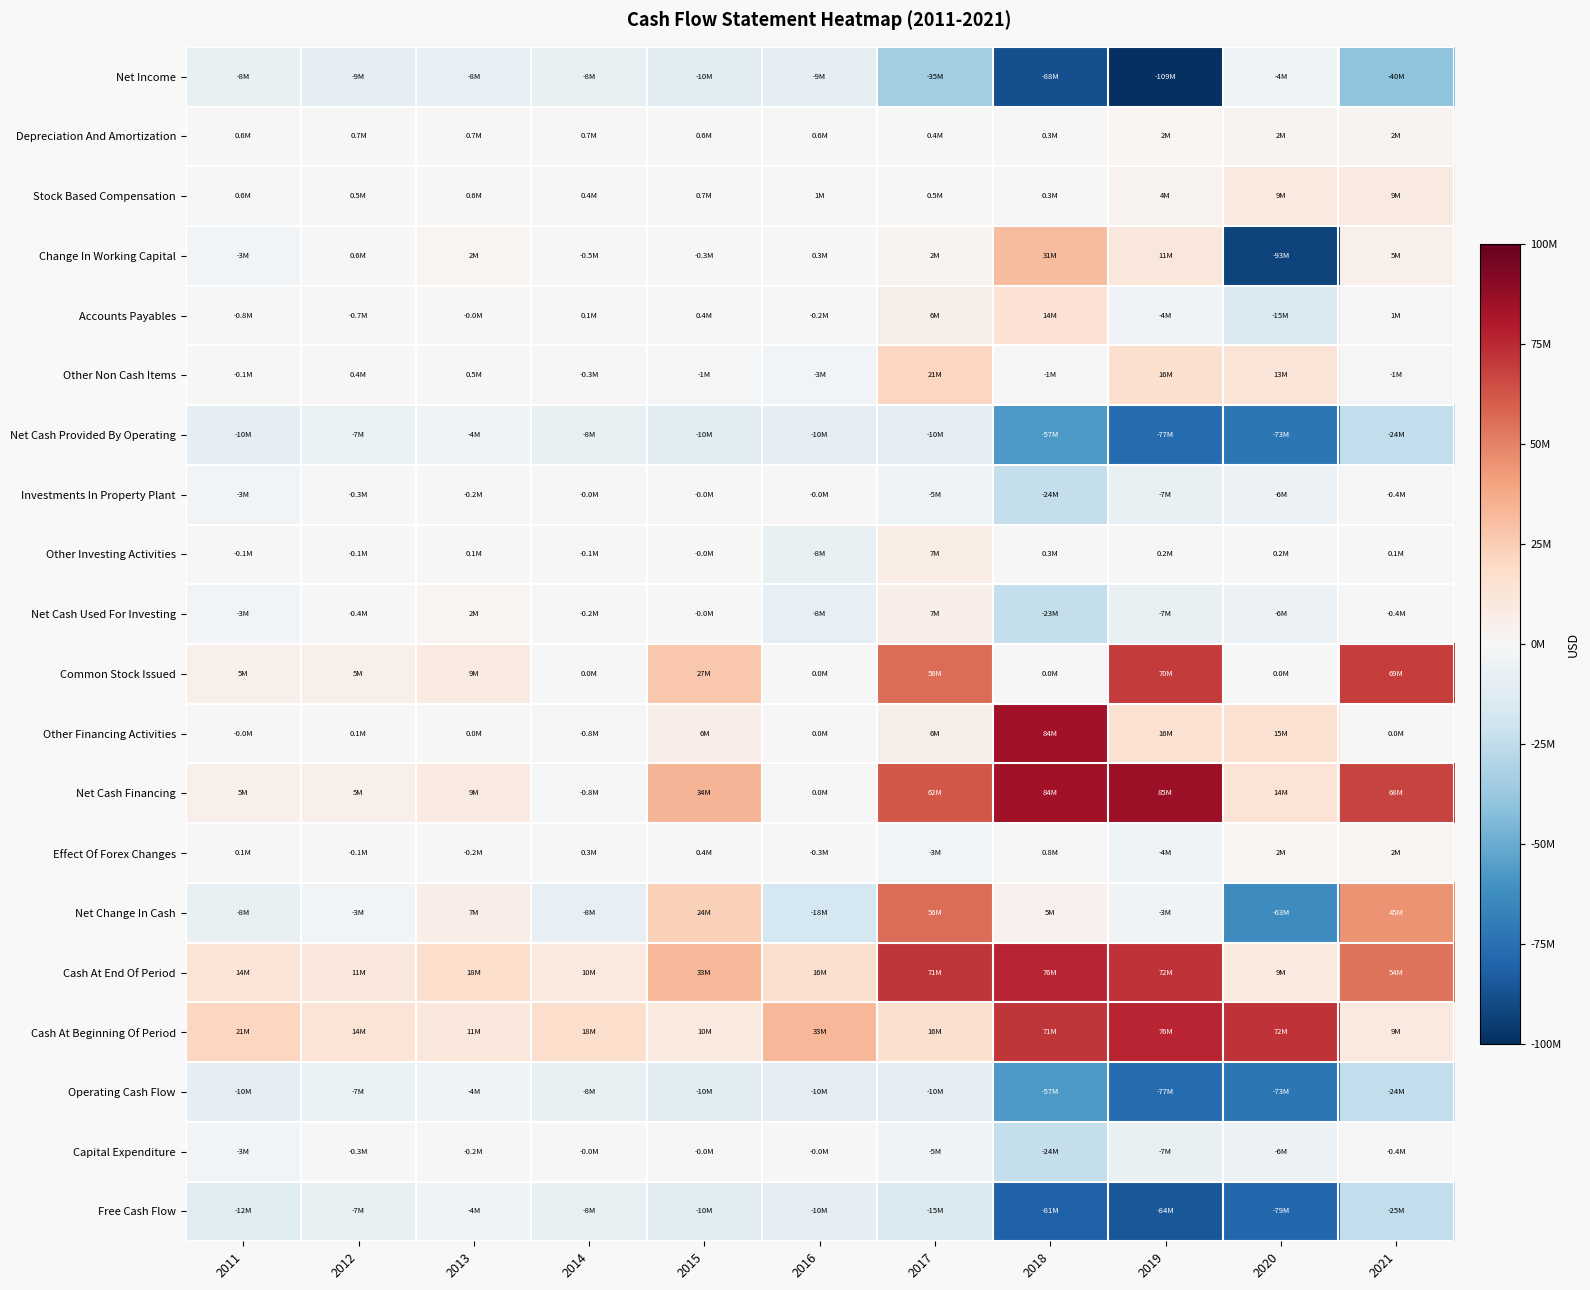

What is the total value across all series at 2020?

-280258000